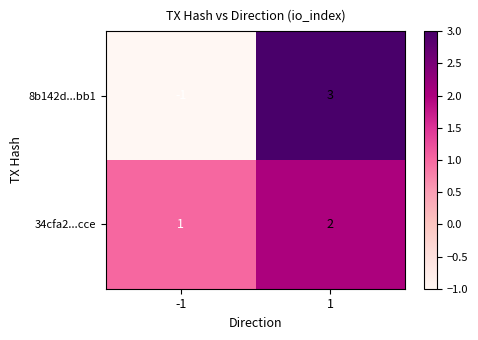

Is it true that 8b142d...bb1 equals -1 at -1?

True